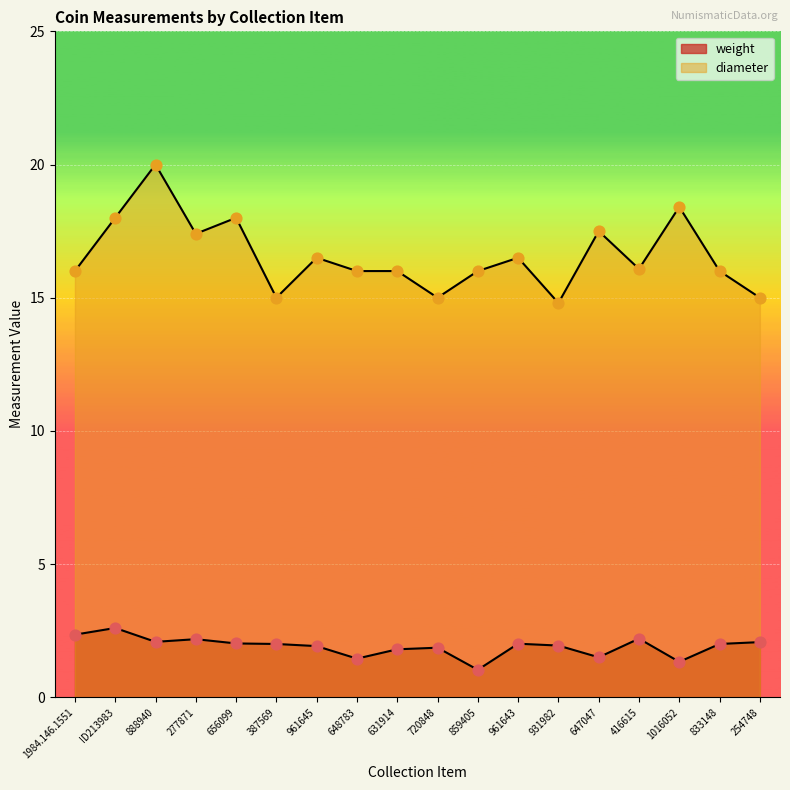

Is the value of weight at ID213983 greater than the value of diameter at 647047?

No